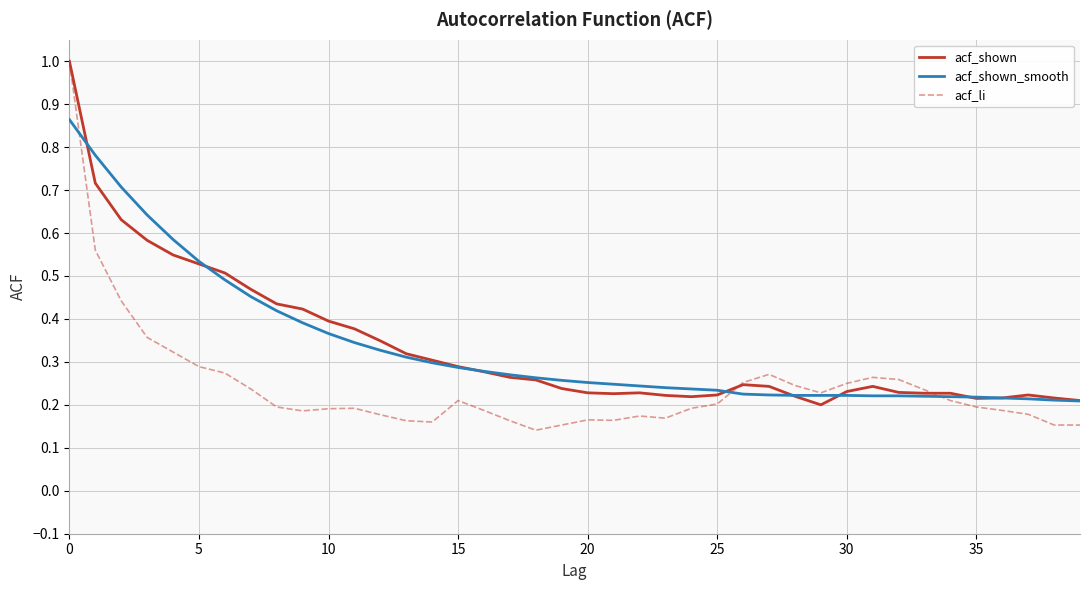

Which series has the largest range (max minus min)?

acf_li